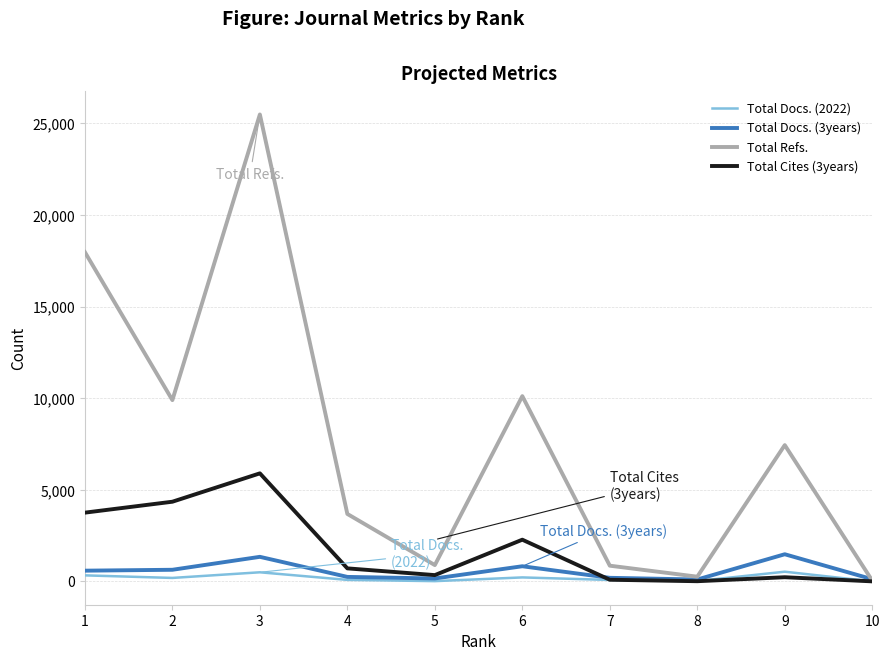

Which series has the largest total across all categories?

Total Refs.